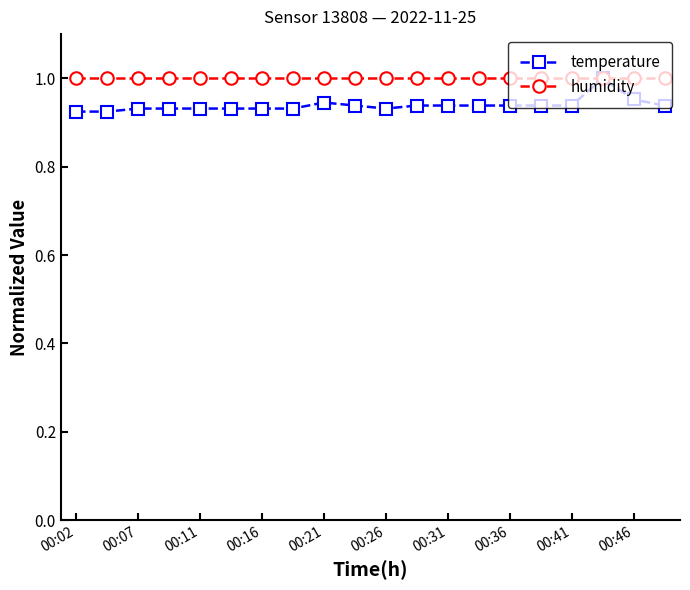

At how many categories does at least one series exceed 0?

20